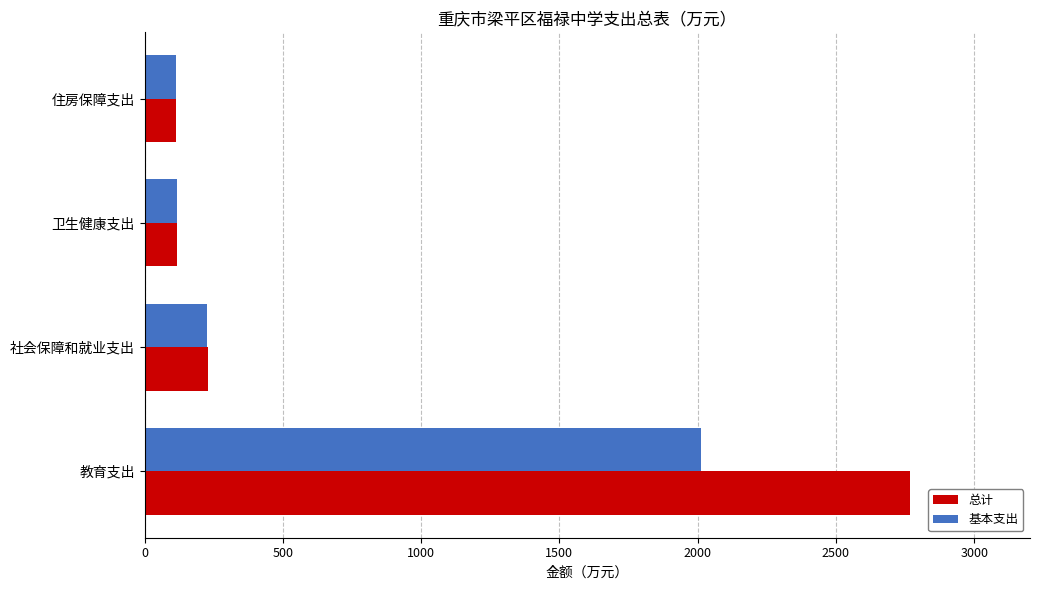

What is the spread (max minus min) of values at 社会保障和就业支出?

3.2